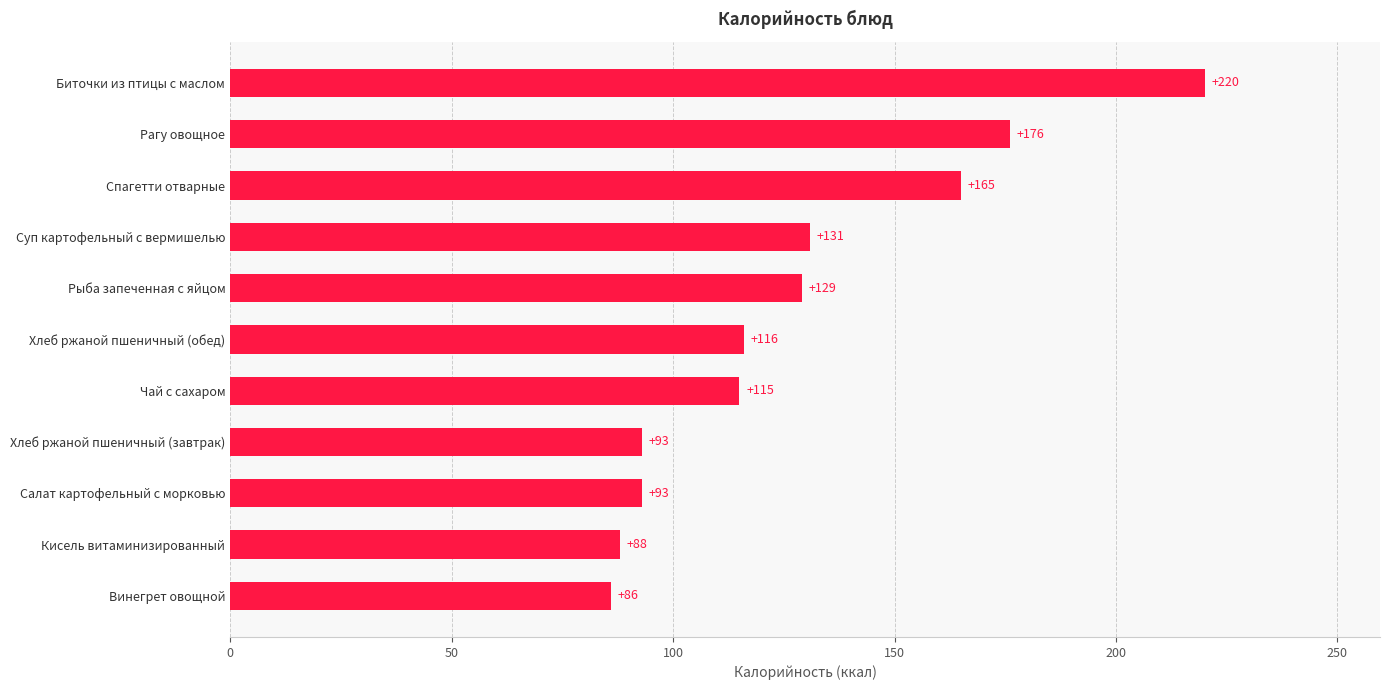

What is the label of the 4th bar from the bottom?

Хлеб ржаной пшеничный (завтрак)